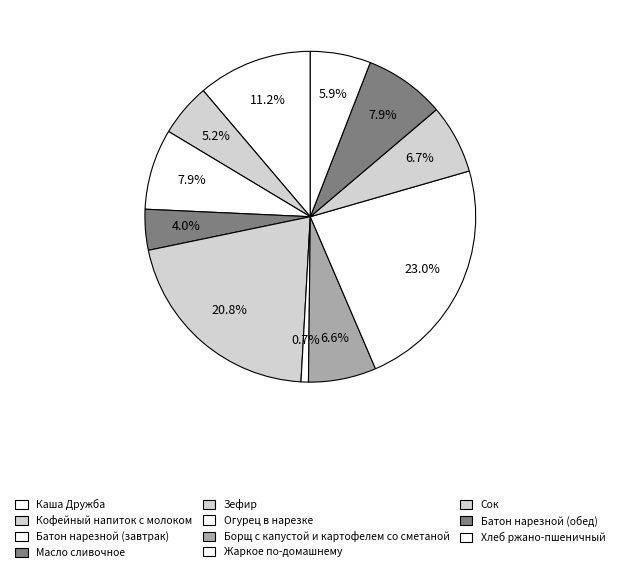

Is there a majority slice in this chart?

No